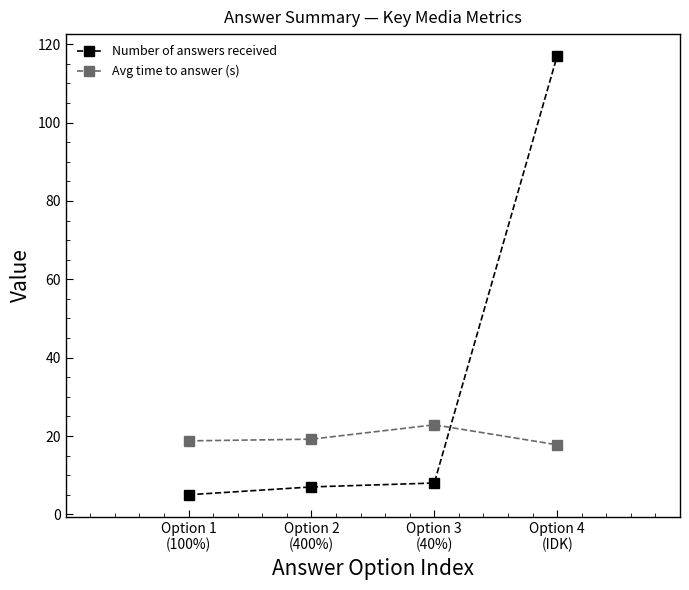

True or false: Avg time to answer (s) and Number of answers received intersect in this chart.

True